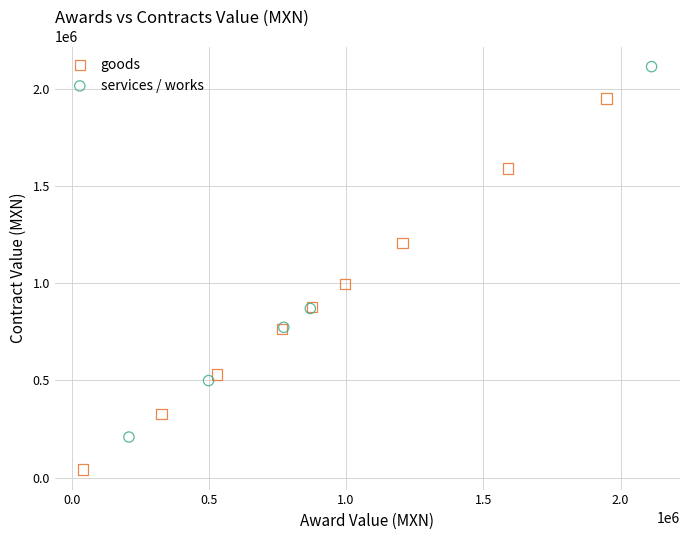

Which series reaches the maximum Y coordinate?

services / works